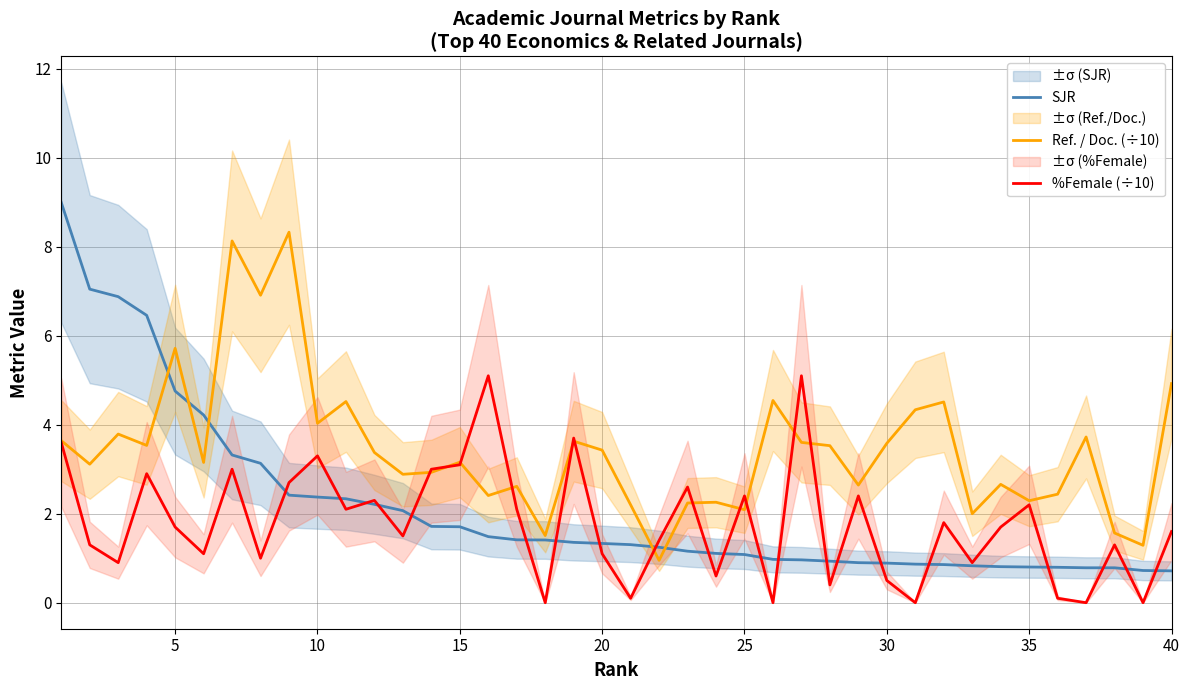

Which series has the widest spread of values?

SJR